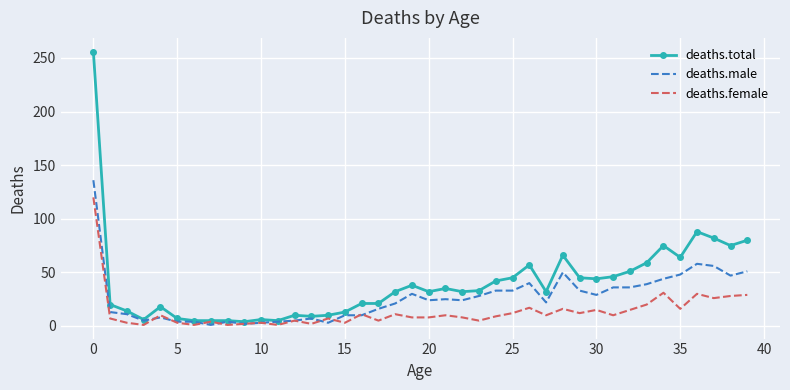

List the series in order of their peak value, lowest first.

deaths.female, deaths.male, deaths.total